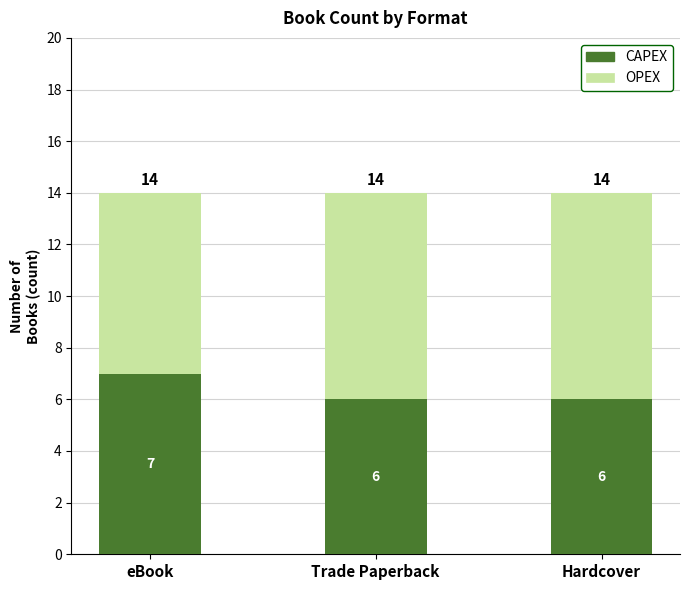

What is the approximate value of CAPEX at Hardcover?

6